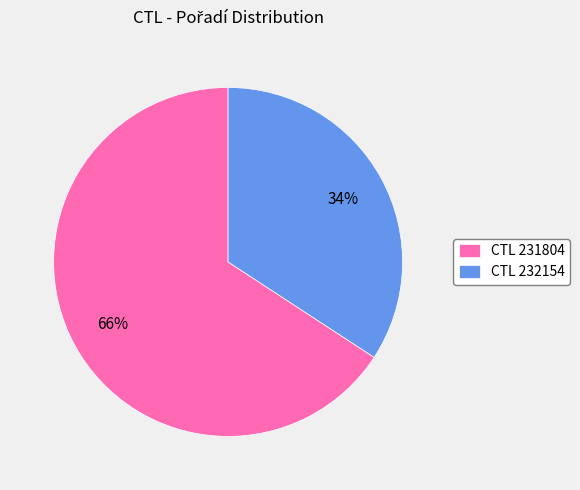

True or false: CTL 232154 accounts for 23% of the total.

False